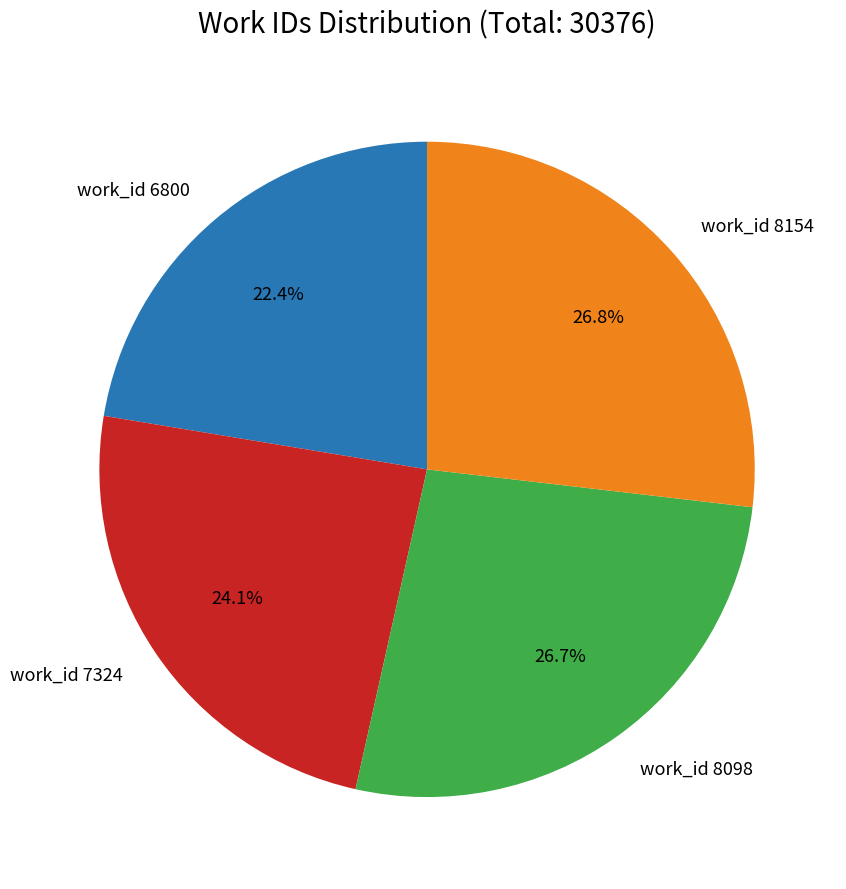

Combined, do work_id 8098 and work_id 6800 account for over 50%?

No